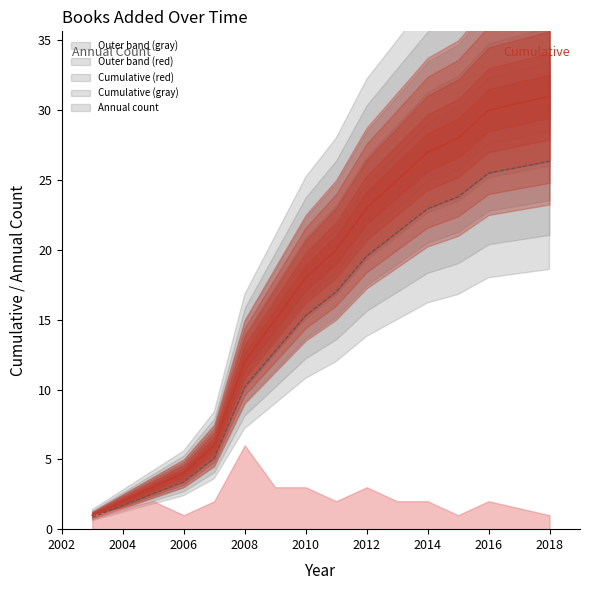

The Cumulative books (gray) series shows 21.3 at 2012. True or false?

False